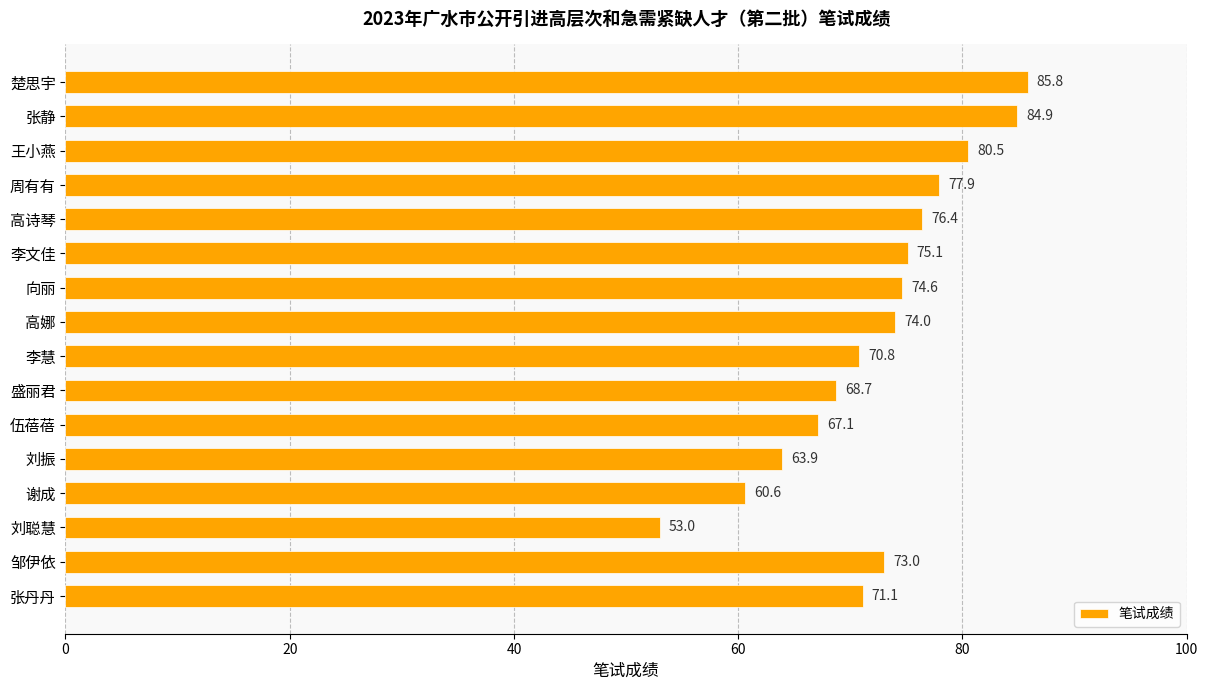

Reading top to bottom, what are all the values shown in this chart?

85.8	84.9	80.5	77.9	76.4	75.1	74.6	74.0	70.8	68.7	67.1	63.9	60.6	53.0	73.0	71.1